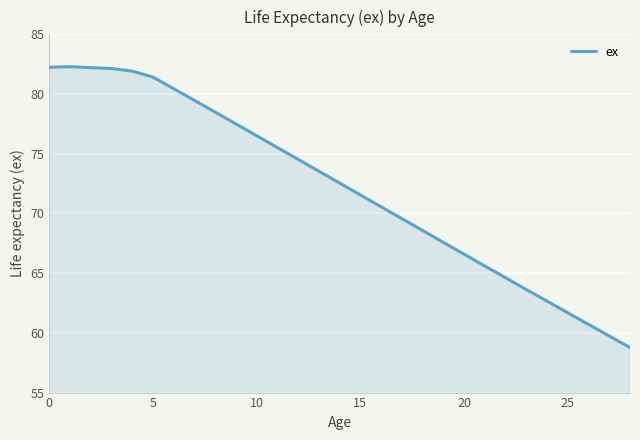

How many lines are shown in the chart?

1